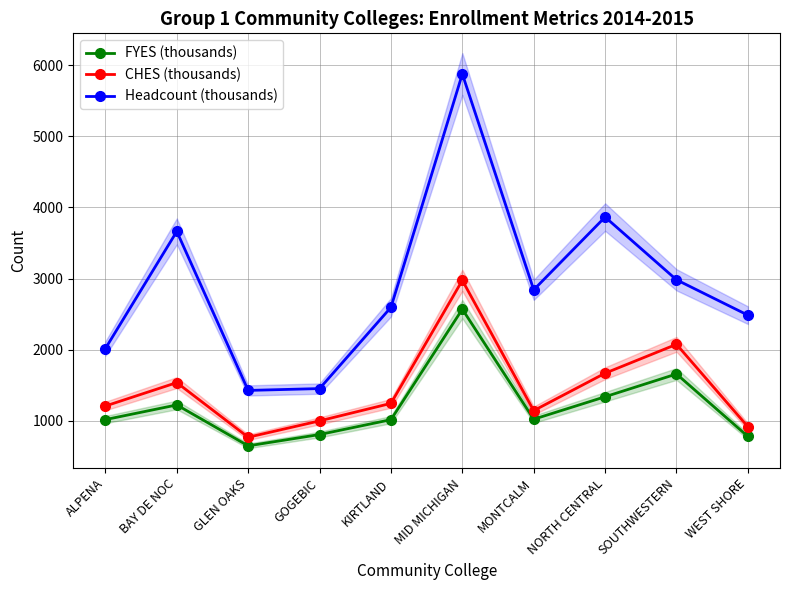

What is the sum of all FYES (thousands) values?

12088